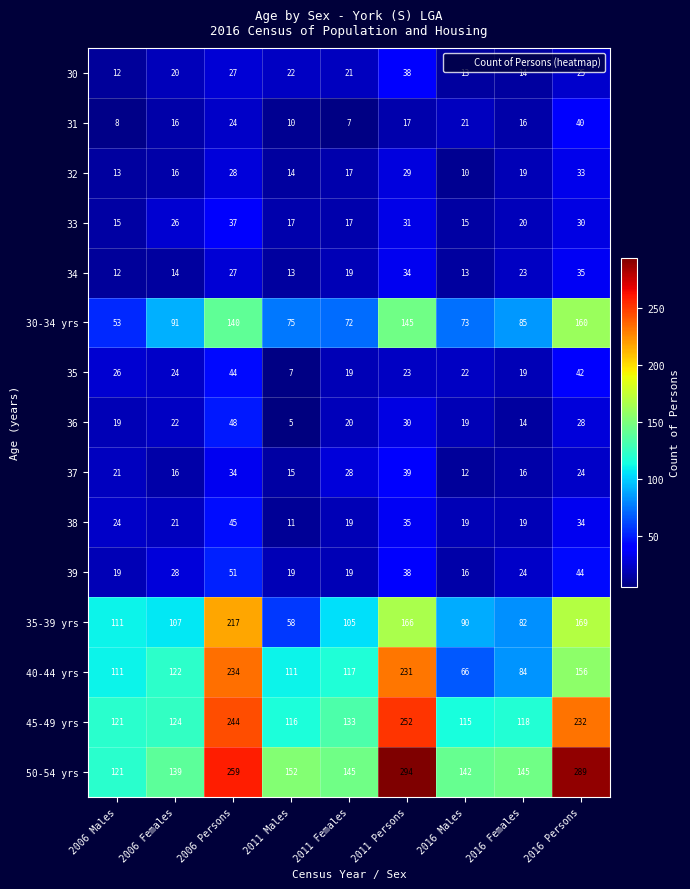

Which series has the widest spread of values?

50-54 yrs